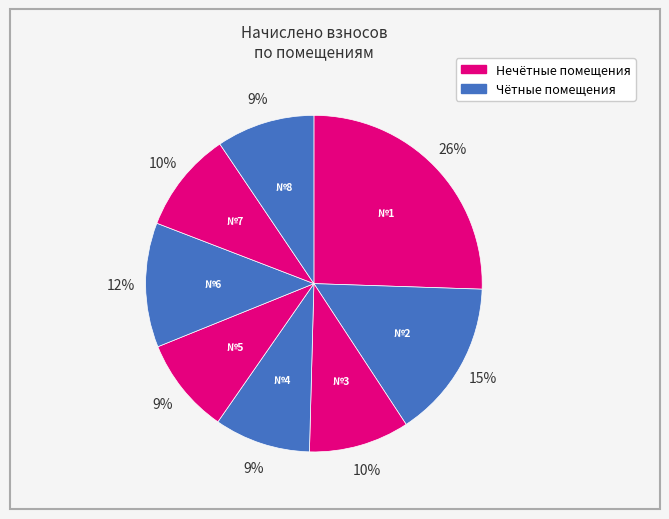

Count the number of slices in the pie.

8